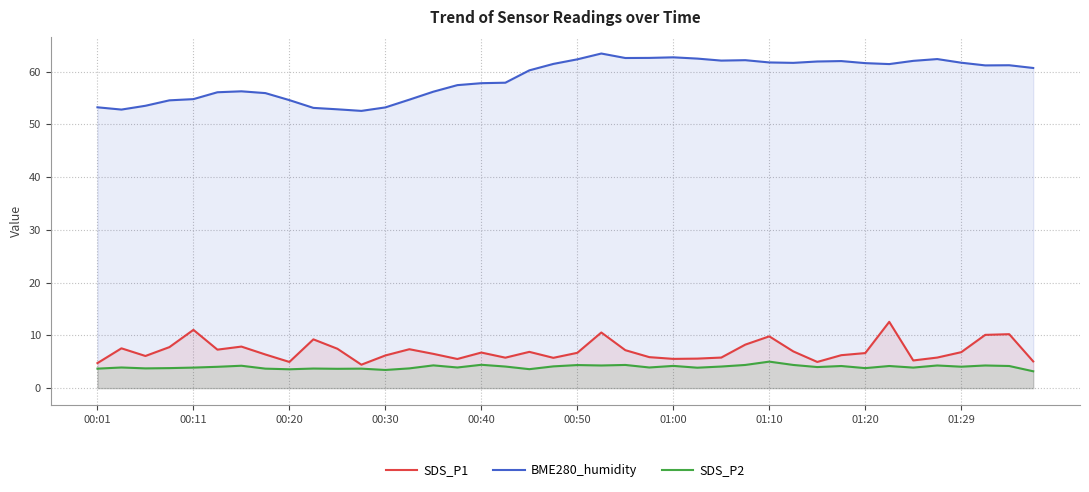

How many lines are shown in the chart?

3